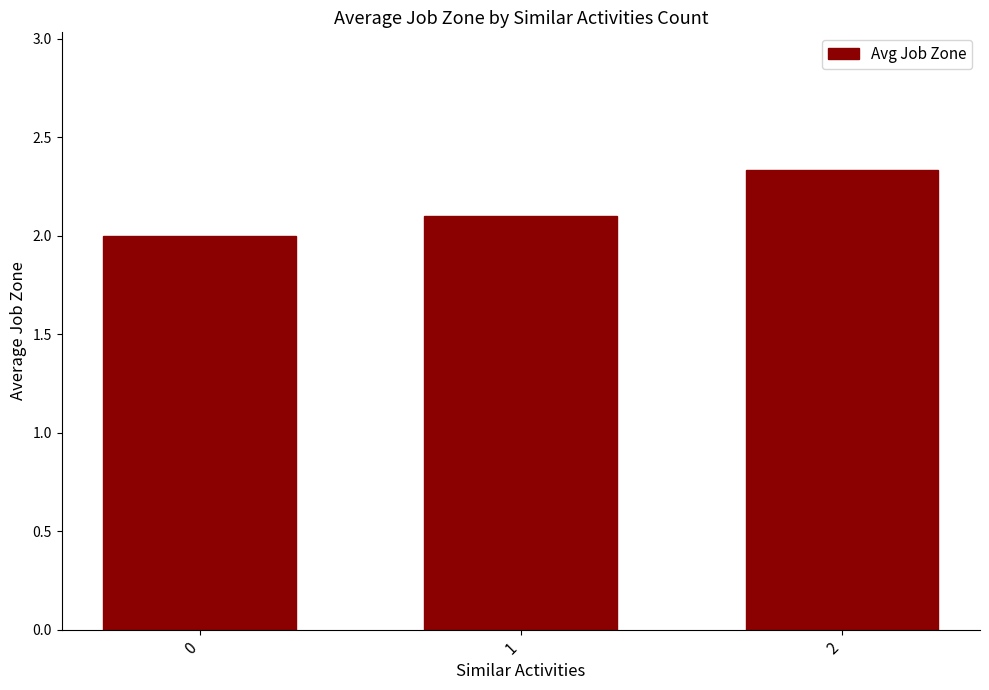

What is the sum of the values at 1 and 0?

4.1